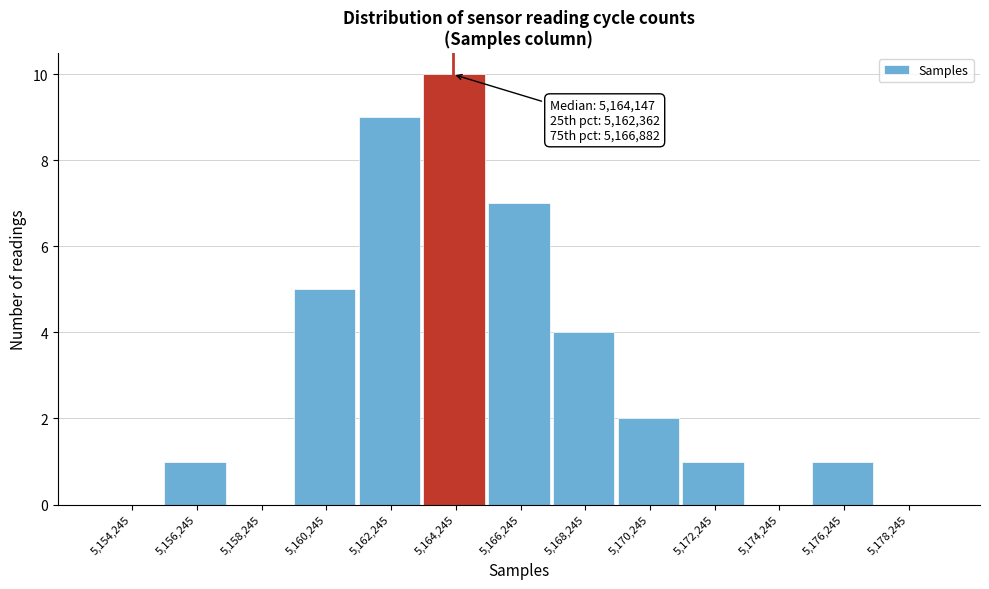

Which range on the x-axis has the tallest bar?

5163200 to 5165200